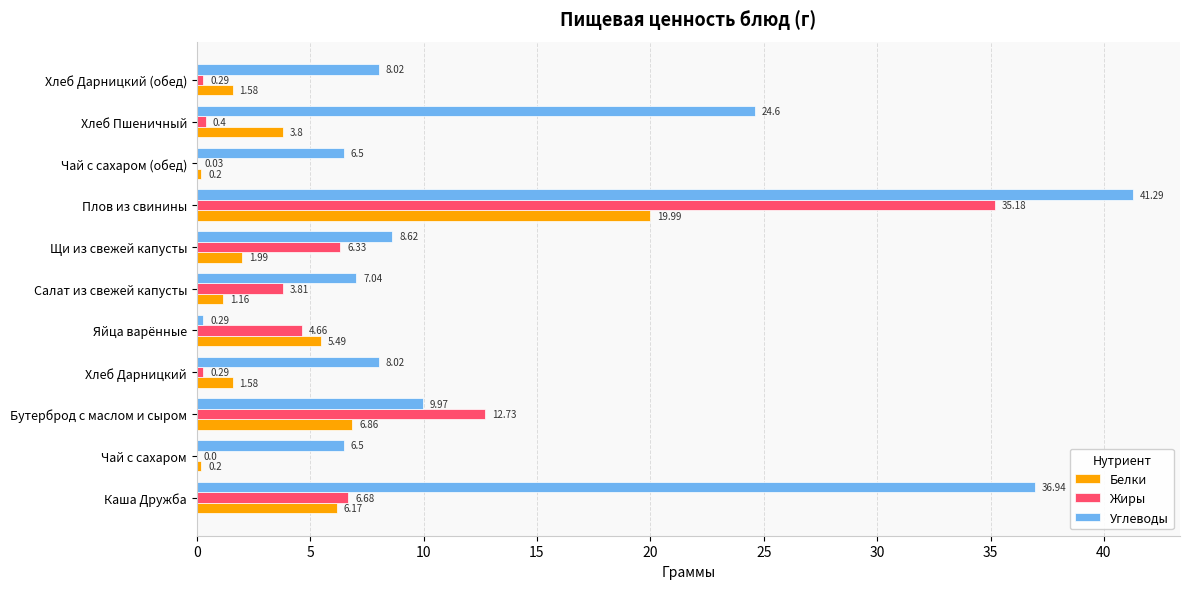

Is the value of Жиры at Чай с сахаром greater than the value of Белки at Чай с сахаром?

No